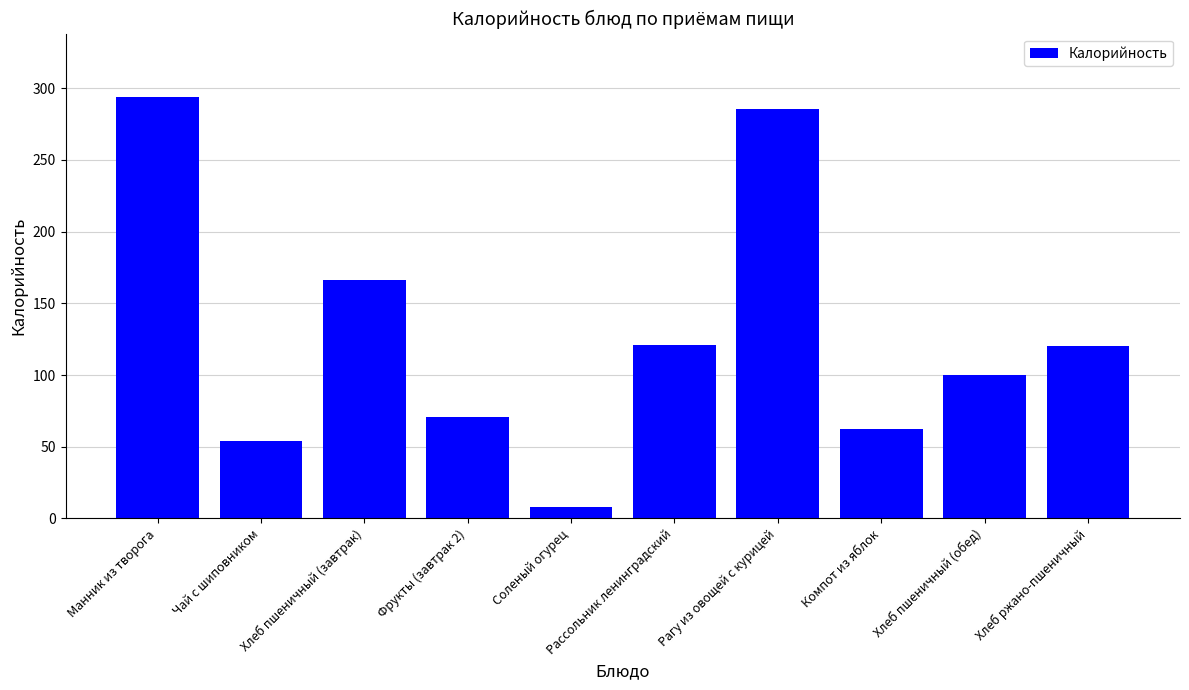

What is the average value?

128.2